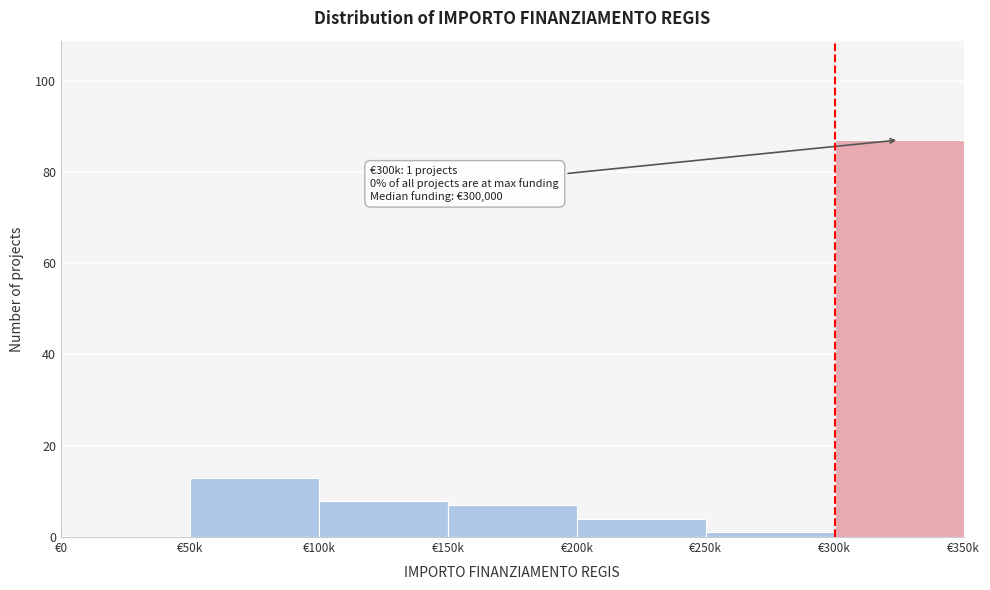

Reading right to left, extract all data points from this chart.

€300k=87	€250k=1	€200k=4	€150k=7	€100k=8	€50k=13	€0=0